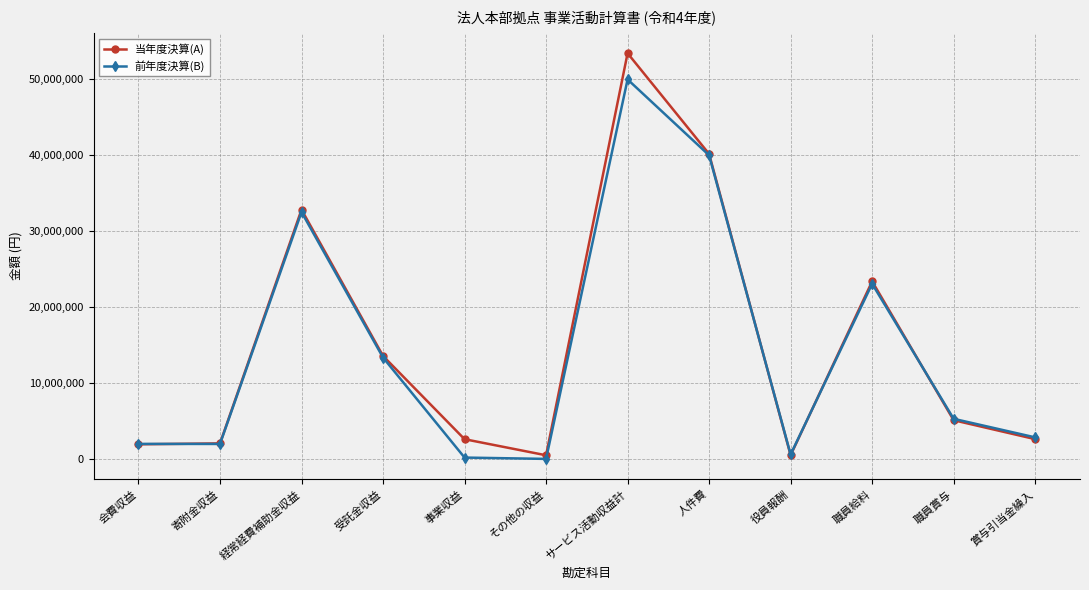

What is the label of the 2nd point from the right?

職員賞与